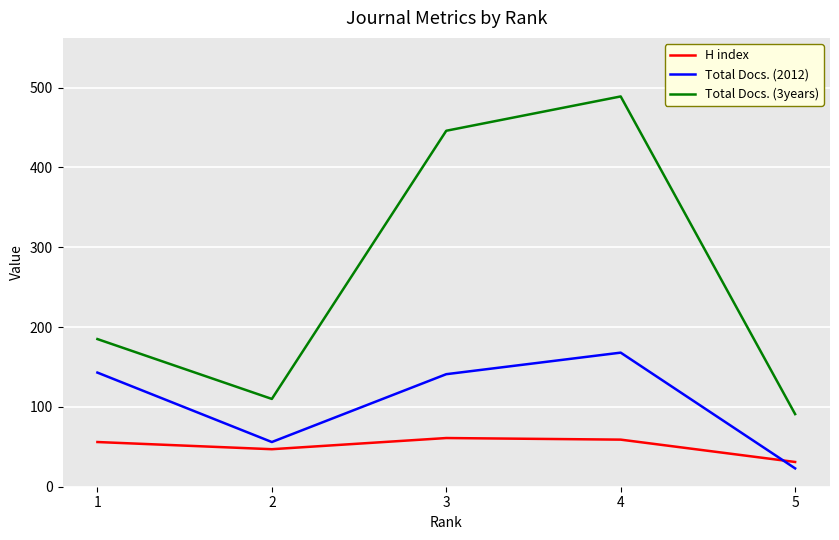

What is the spread (max minus min) of values at 5?

68